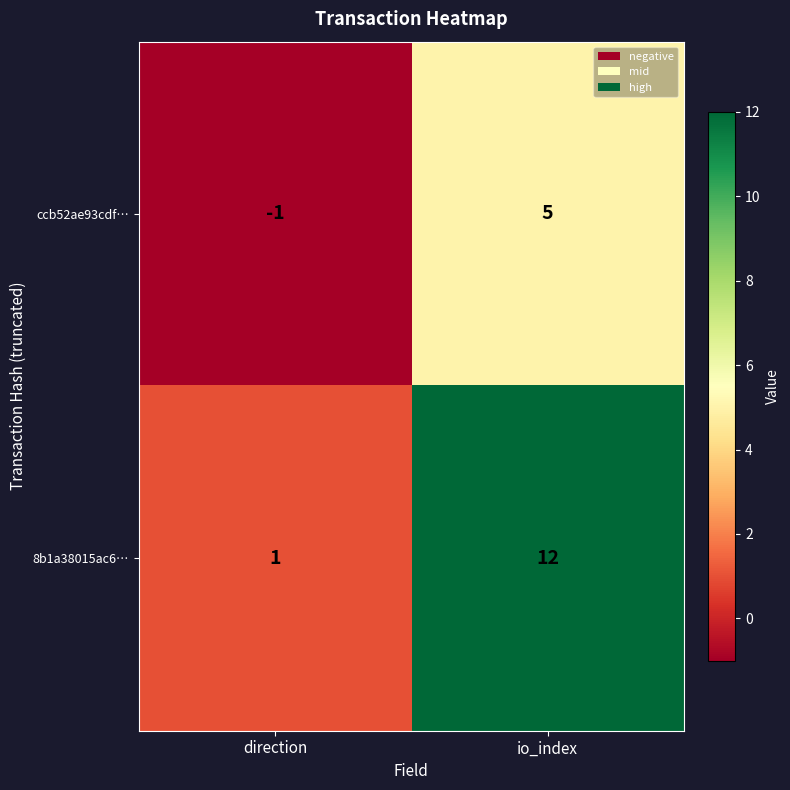

The 8b1a38015ac6… series shows 16 at io_index. True or false?

False